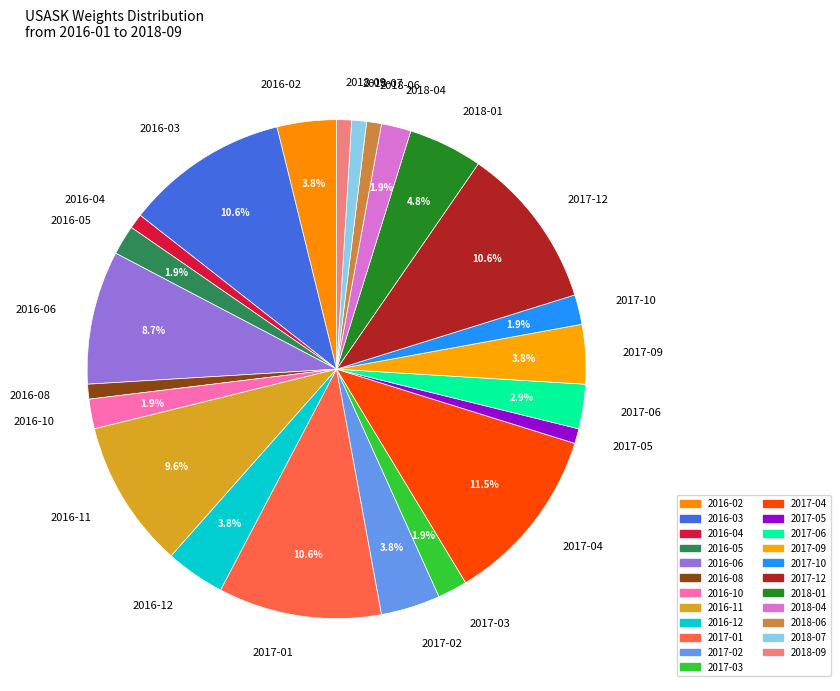

Do 2016-05 and 2017-05 together represent more than half of the pie?

No